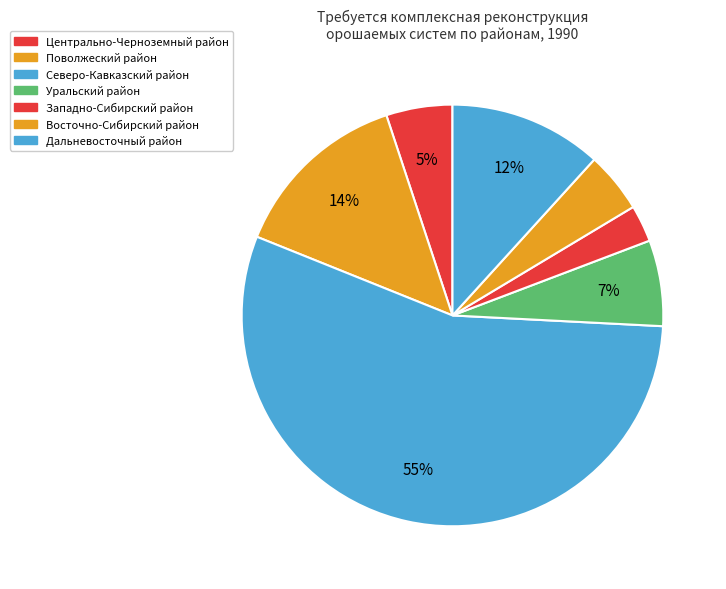

Which has a higher value, Поволжеский район or Дальневосточный район?

Поволжеский район